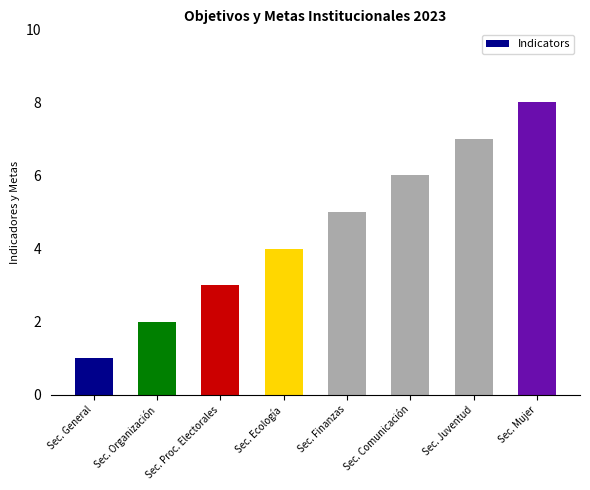

Reading right to left, transcribe all the data shown in this chart.

Sec. Mujer=8	Sec. Juventud=7	Sec. Comunicación=6	Sec. Finanzas=5	Sec. Ecología=4	Sec. Proc. Electorales=3	Sec. Organización=2	Sec. General=1